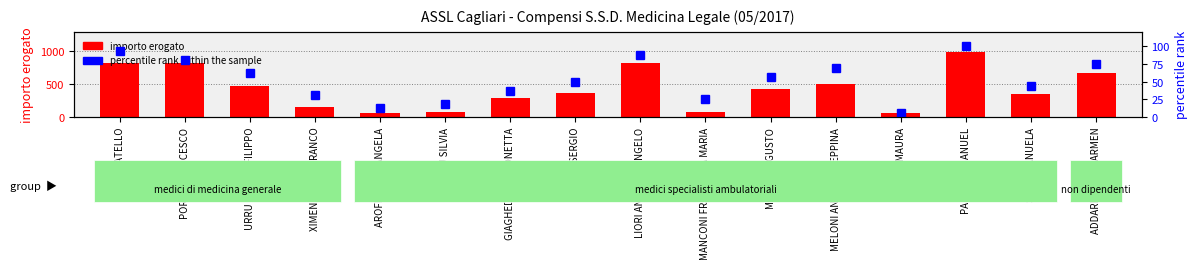

At which category is the sum across all series the highest?

PALOMBA MANUEL